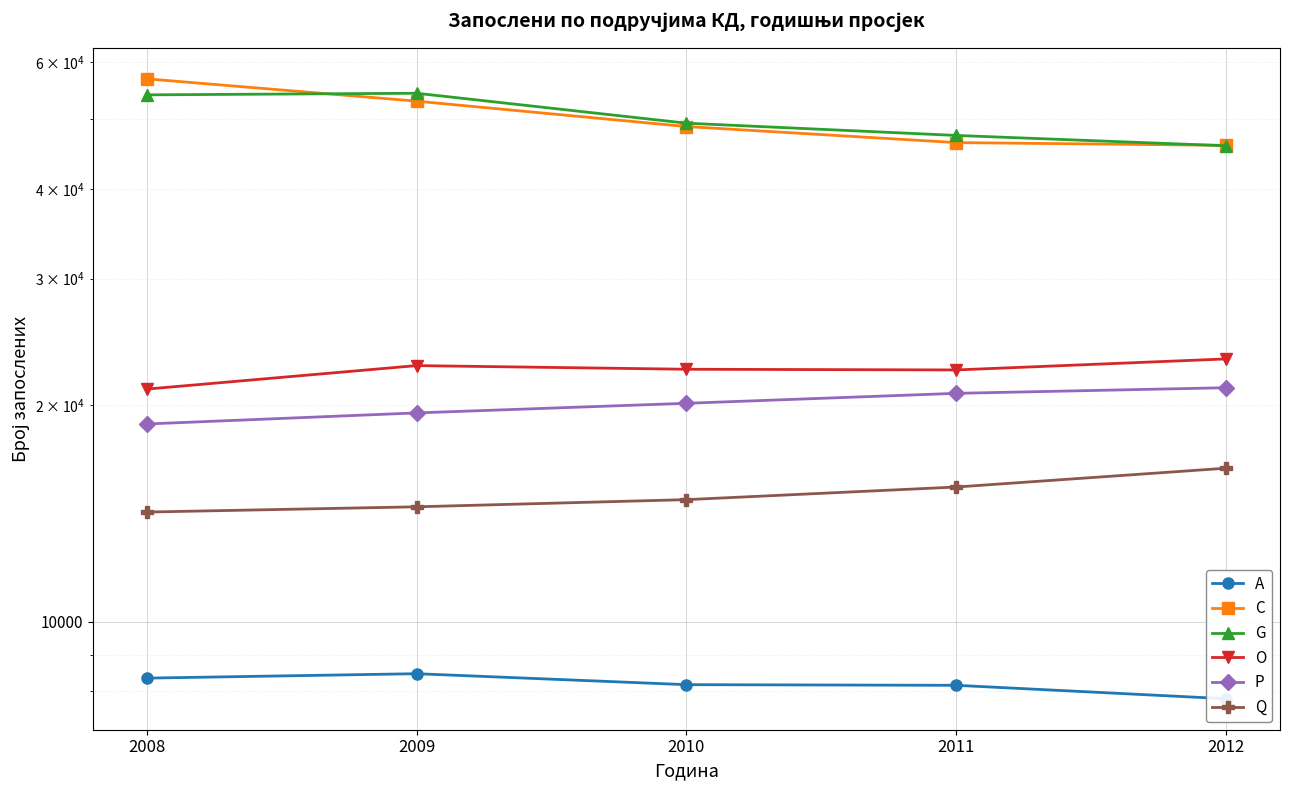

What are all the series names shown in the legend?

A, C, G, O, P, Q